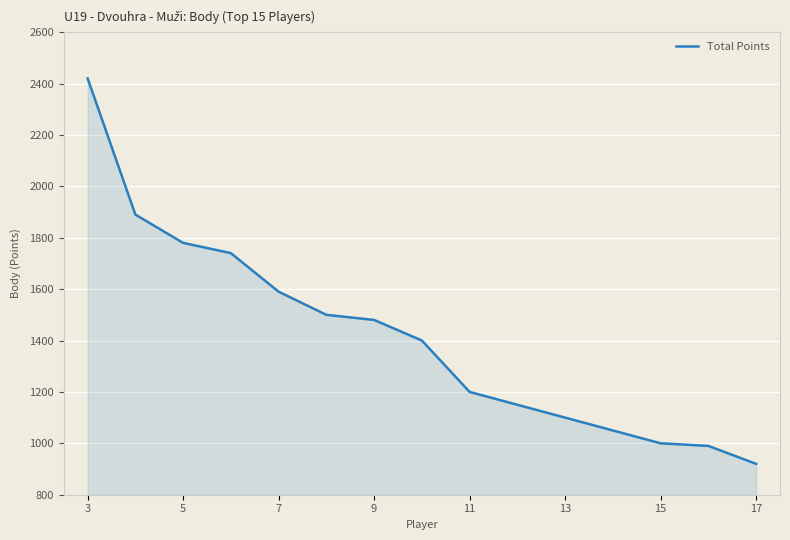

Between 11 and 17, which is larger?

11